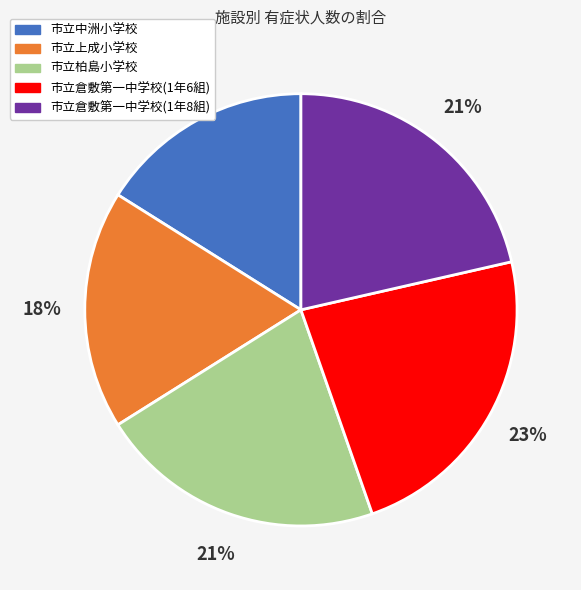

Count the number of slices in the pie.

5